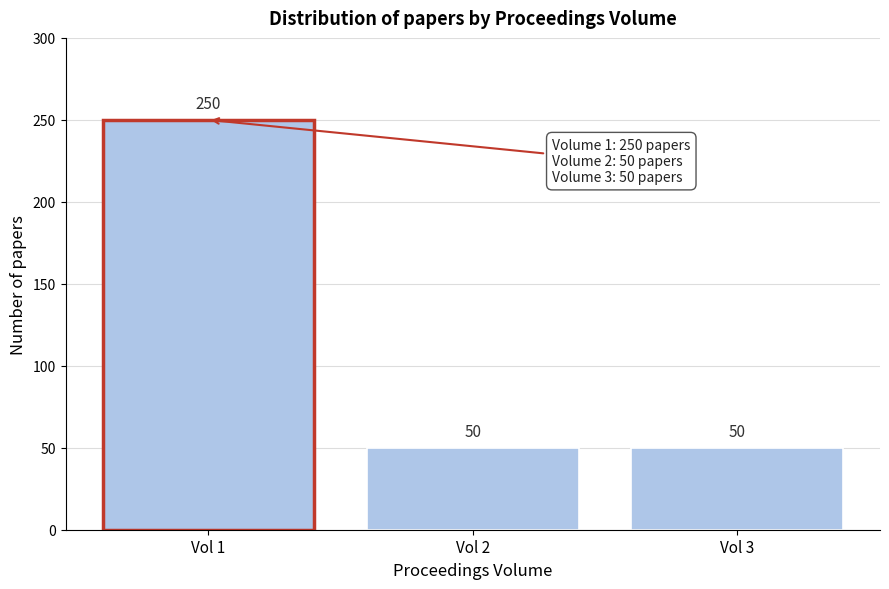

Reading left to right, extract all data points from this chart.

250	50	50